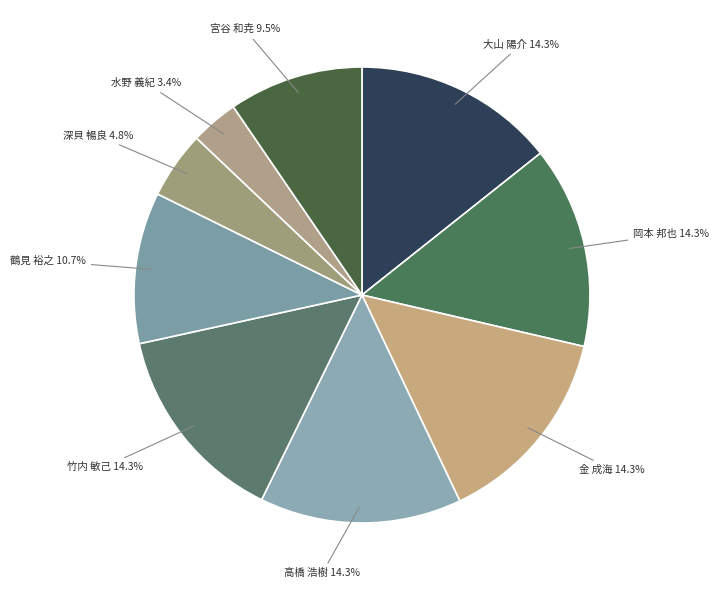

To the nearest percent, what is the difference between the largest and smallest slice percentages?

11%